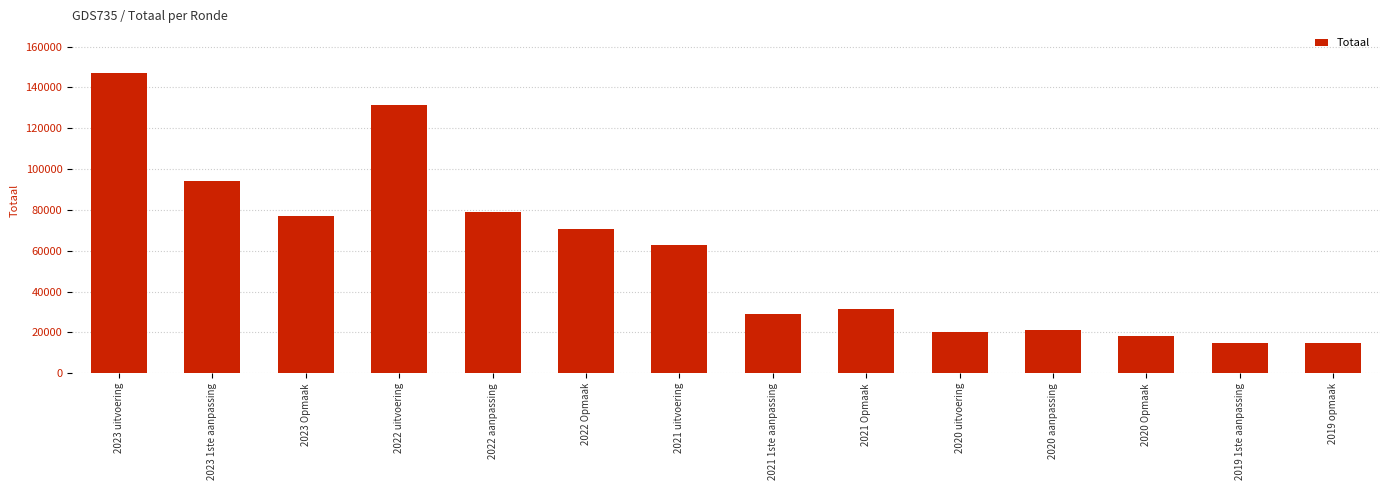

What is the difference between the values at 2020 aanpassing and 2019 1ste aanpassing?

6196